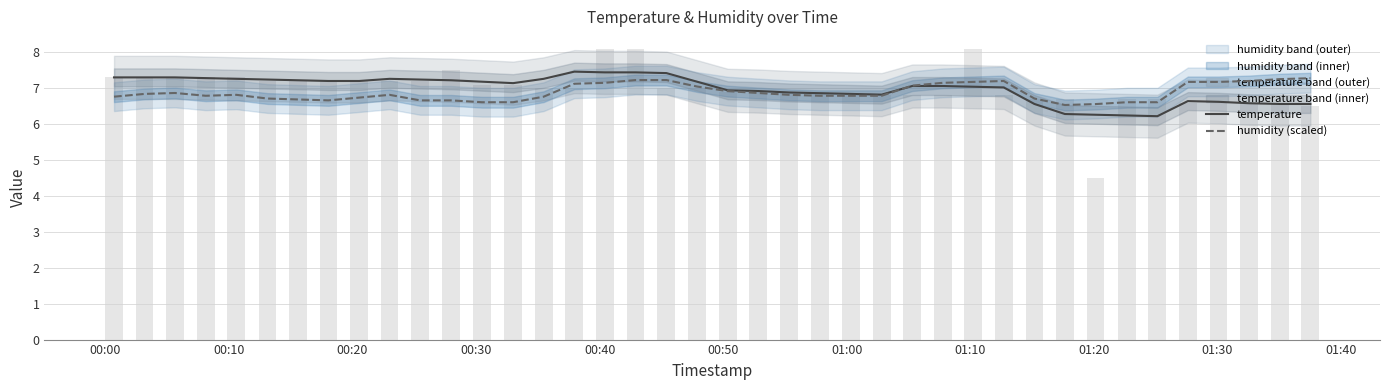

True or false: temperature has a value of 7.3 at 00:10.

True